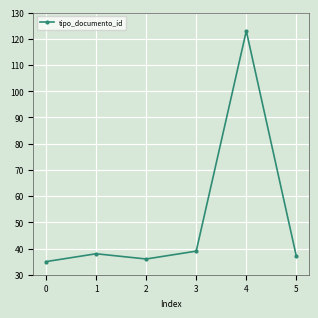

At which category does the data reach its first local peak?

1